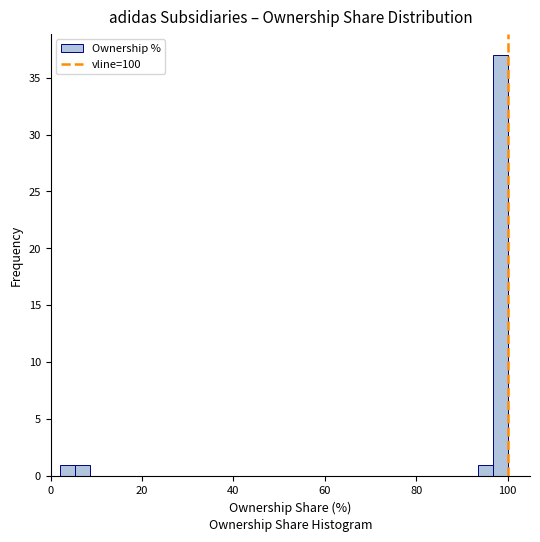

Around what value on the x-axis is the tallest bar? Give the approximate position of its centre, as read against the axis.

98